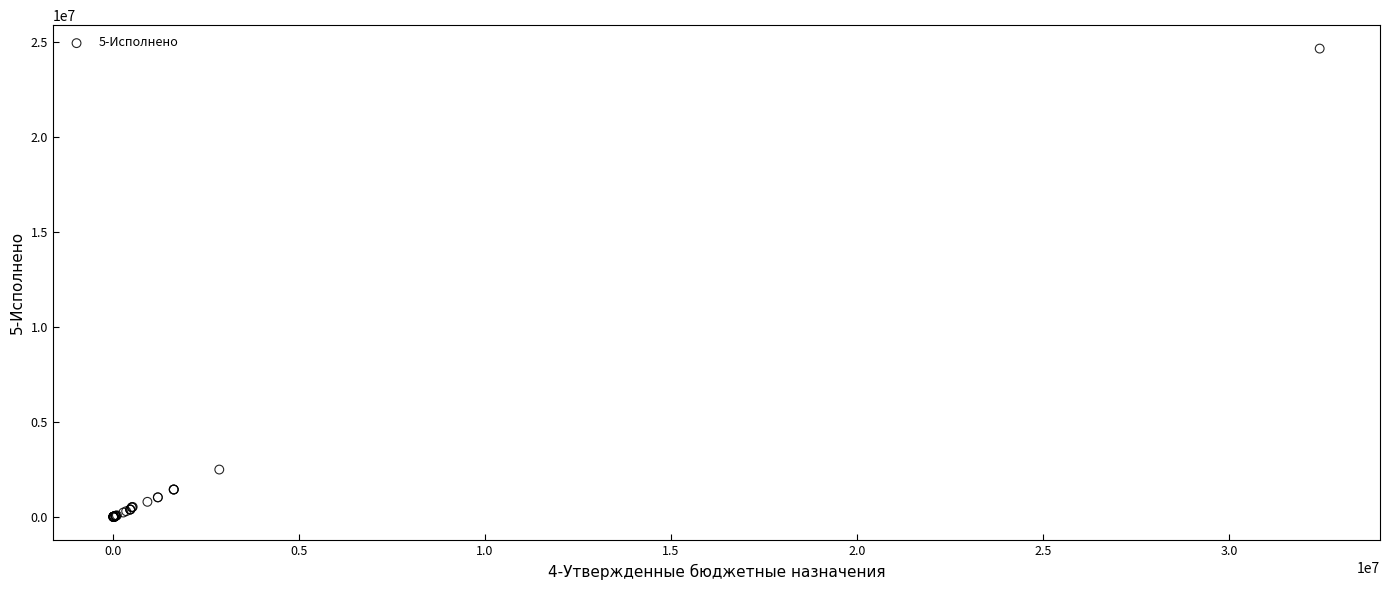

What Y value in the scatter plot is closest to 12339171?

2500088.6